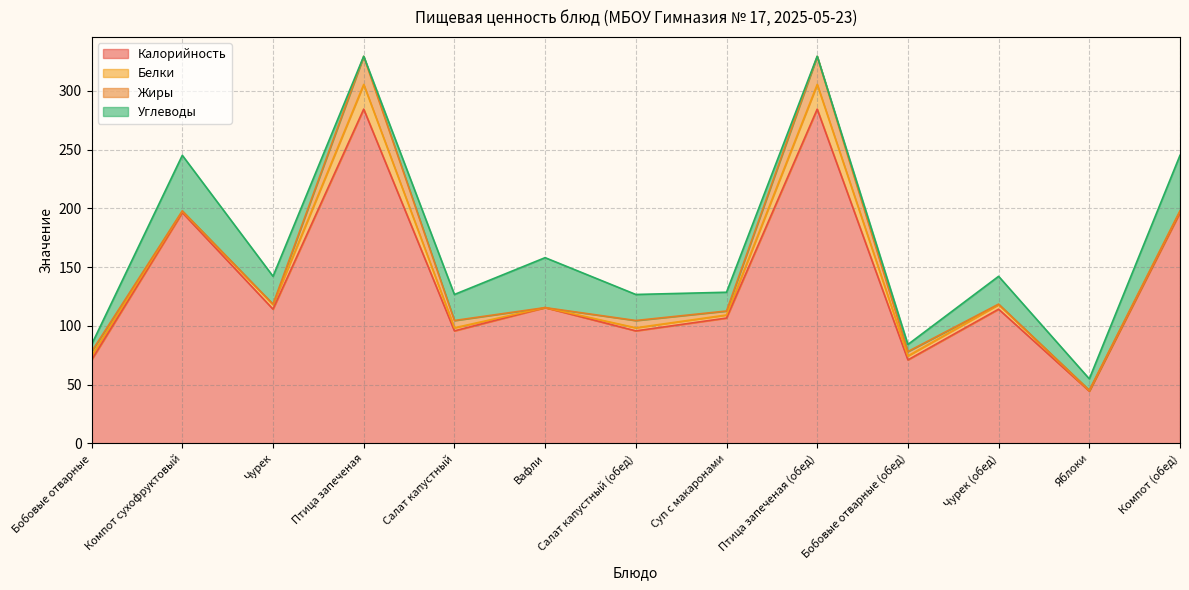

How many values in the Жиры series exceed 3?

7